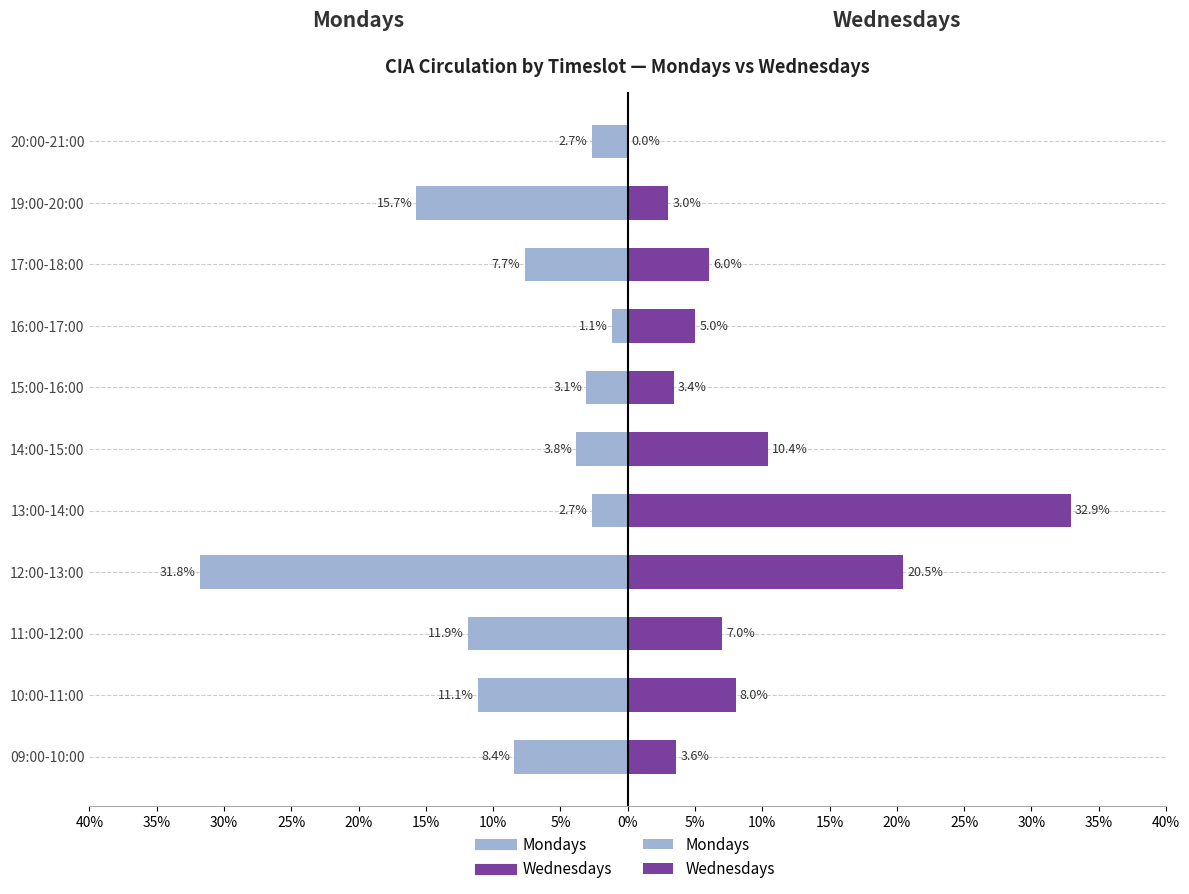

What is the lowest value of the Mondays series?

-31.8